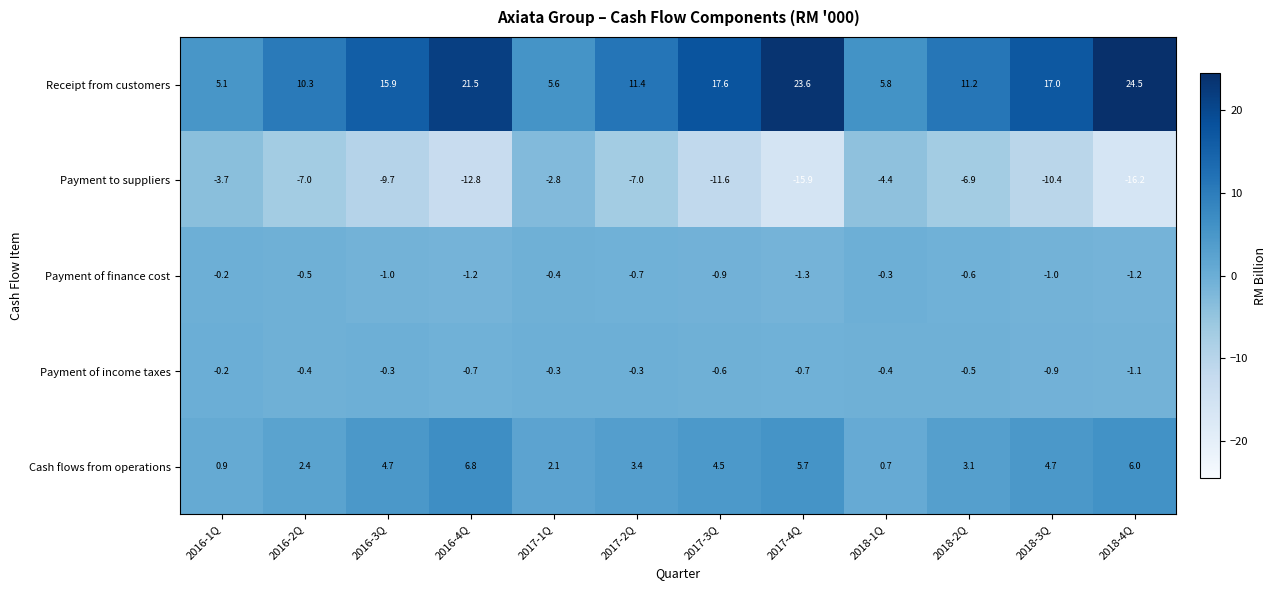

True or false: Receipt from customers has a value of 38.1 at 2016-4Q.

False